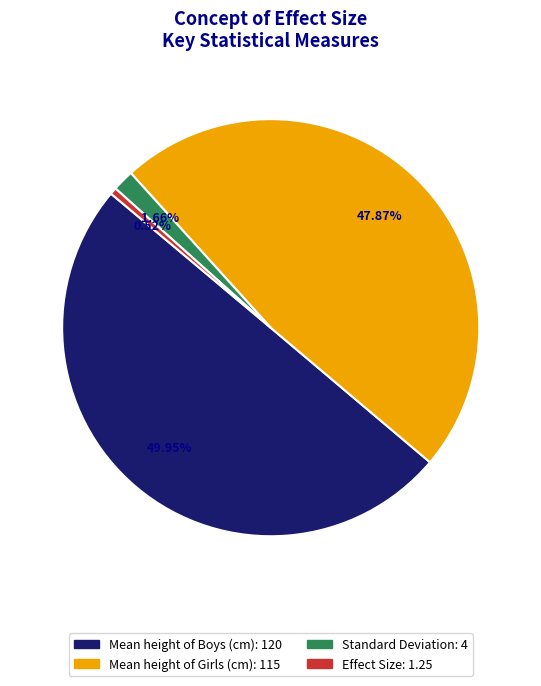

Which slice is the largest?

Mean height of Boys (cm)